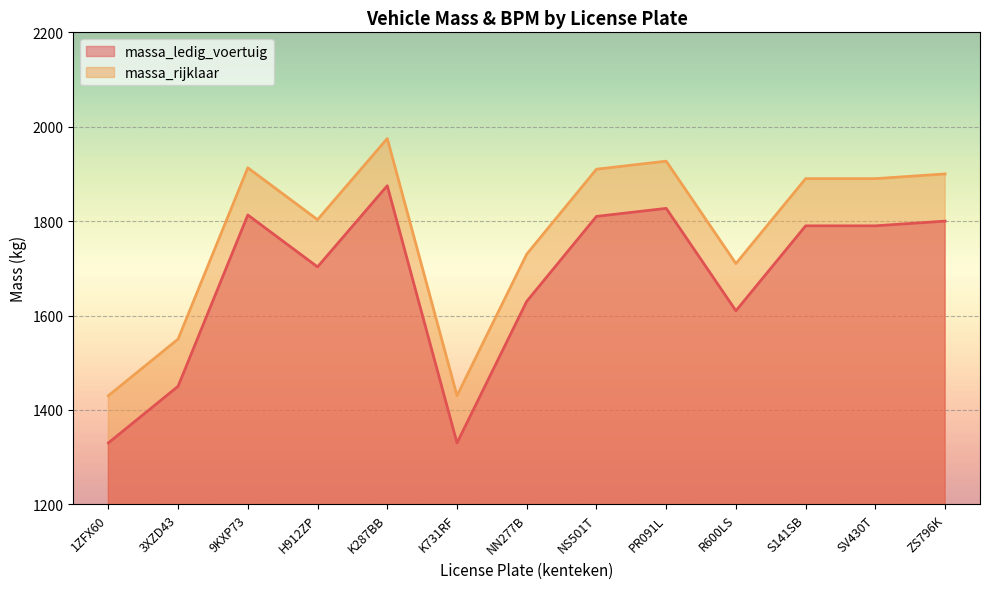

What is the value of the massa_ledig_voertuig point at the 13th from the left?

1800